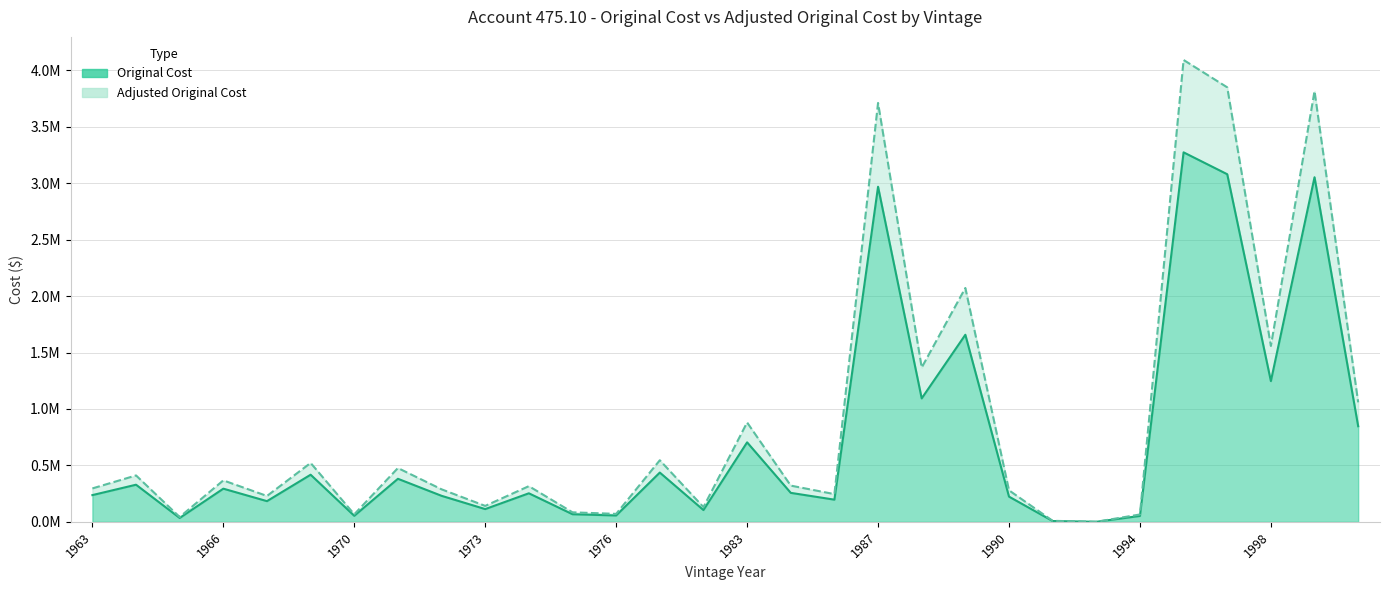

Reading right to left, what are all the values shown in this chart?

Original Cost: 0.8	3.1	1.2	3.1	3.3	0.1	0.0	0.0	0.2	1.7	1.1	3.0	0.2	0.3	0.7	0.1	0.4	0.1	0.1	0.3	0.1	0.2	0.4	0.1	0.4	0.2	0.3	0.0	0.3	0.2
Adjusted Original Cost: 1.1	3.8	1.6	3.8	4.1	0.1	0.0	0.0	0.3	2.1	1.4	3.7	0.2	0.3	0.9	0.1	0.5	0.1	0.1	0.3	0.1	0.3	0.5	0.1	0.5	0.2	0.4	0.0	0.4	0.3